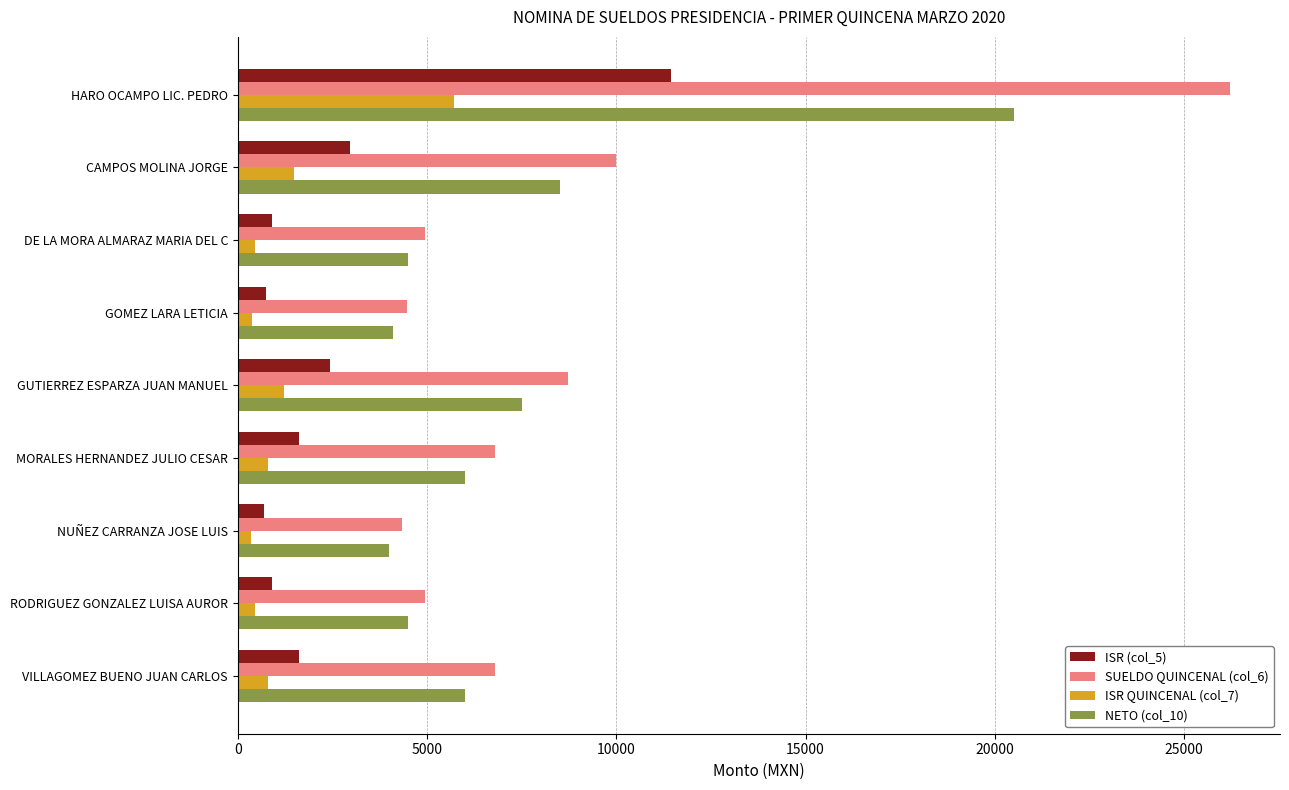

How many values in the ISR QUINCENAL (col_7) series are below 807?

4